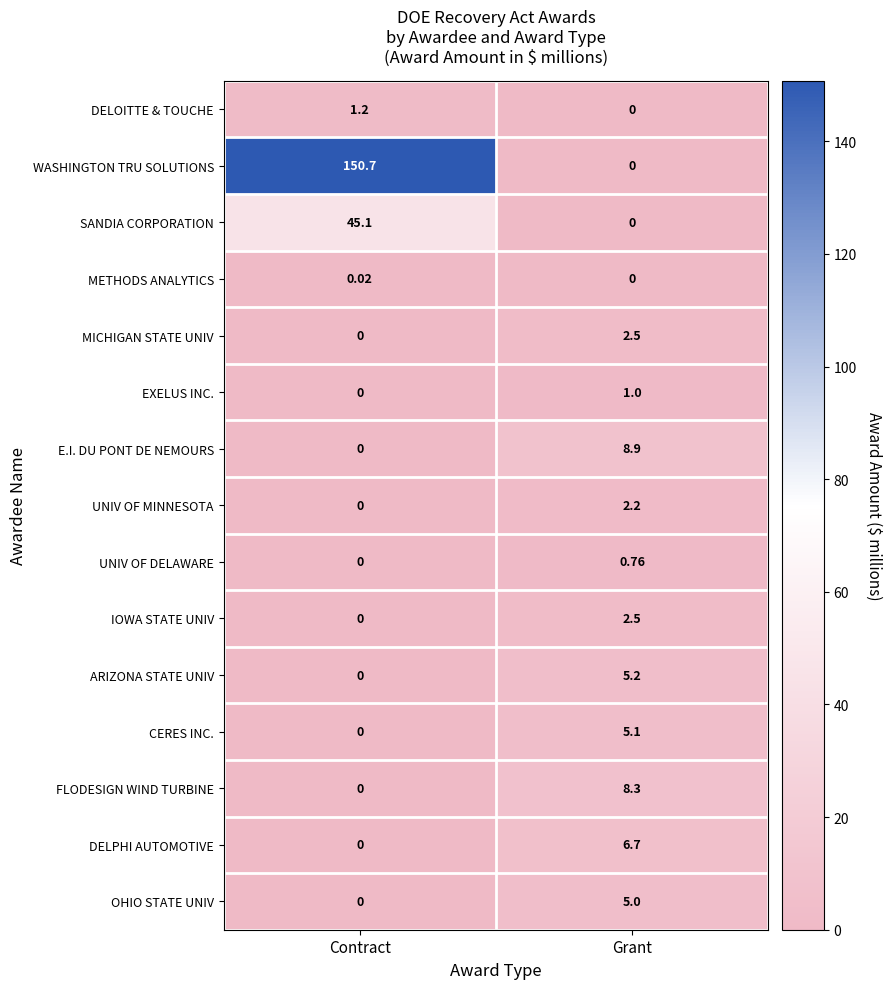

Where is MICHIGAN STATE UNIV nearest to the value 1?

Contract